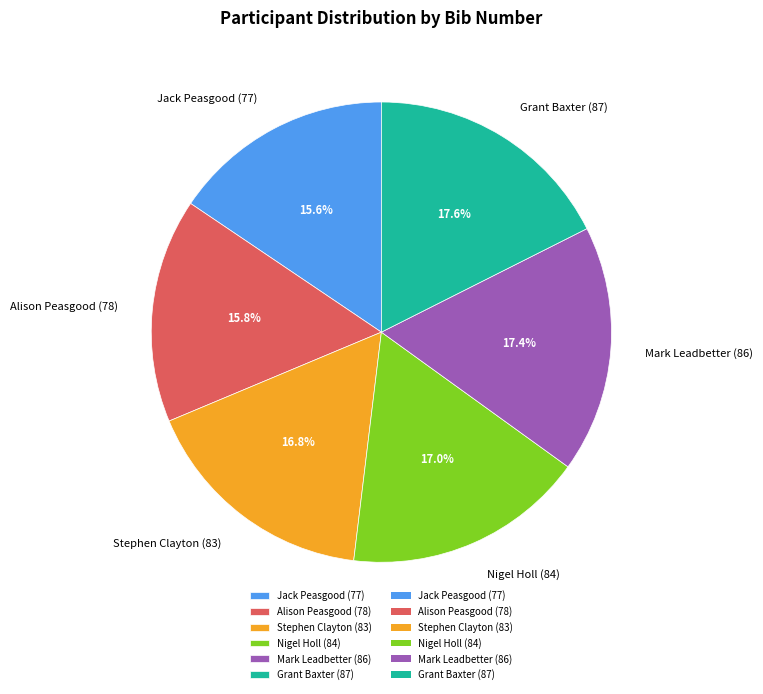

Between Mark Leadbetter (86) and Stephen Clayton (83), which is larger?

Mark Leadbetter (86)